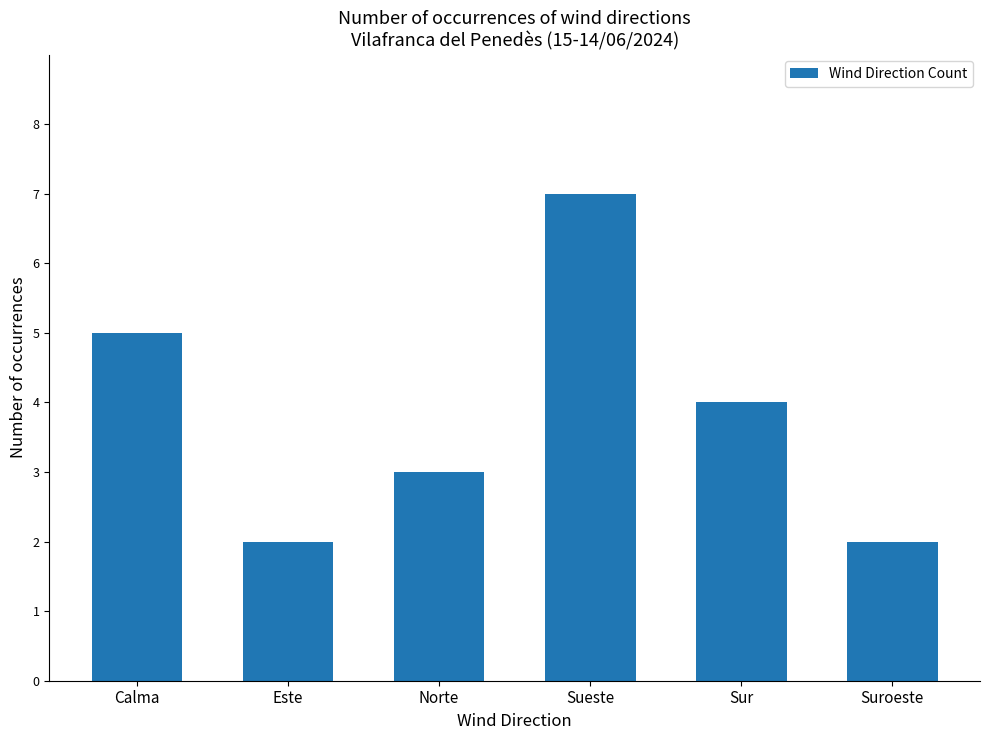

At which label is the value closest to 4?

Sur